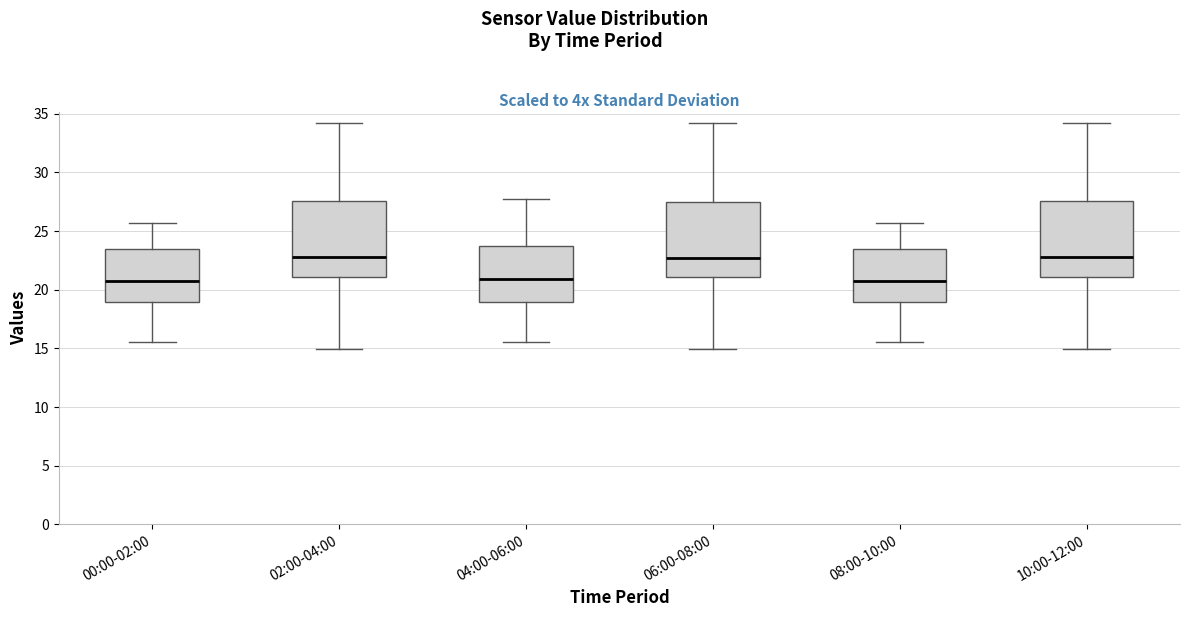

Where does the median line of the box for 00:00-02:00 sit on the y-axis? The values are not printed on the chart, so give them approximately, as read against the axis.

20.5